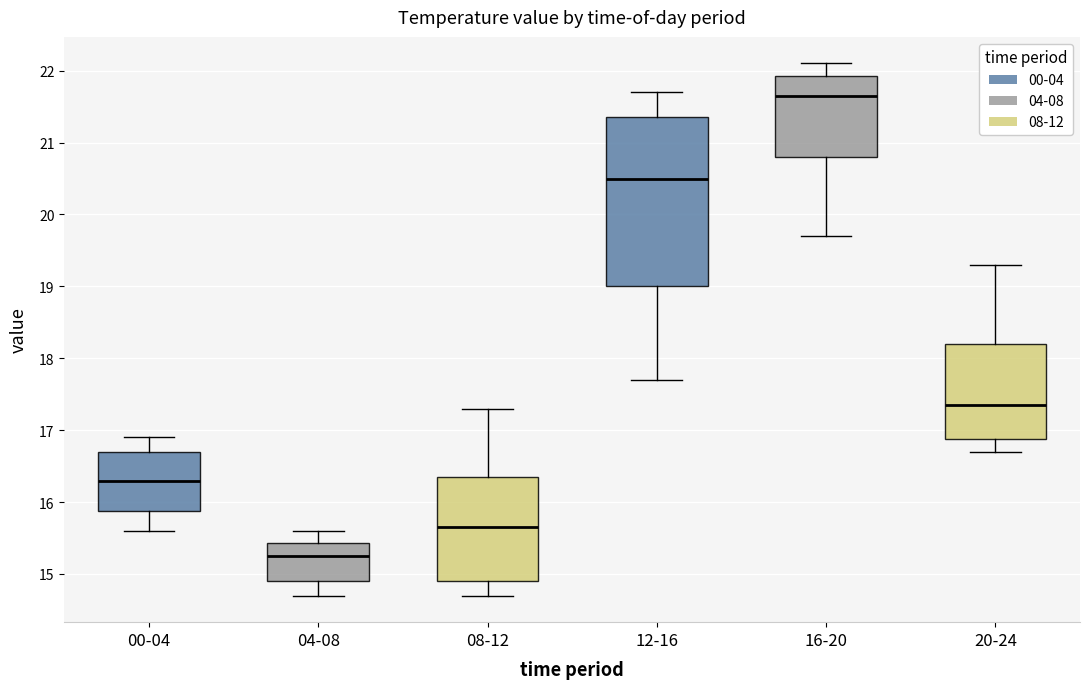

Comparing the boxes themselves (not the whiskers), which one is the tallest?

12-16